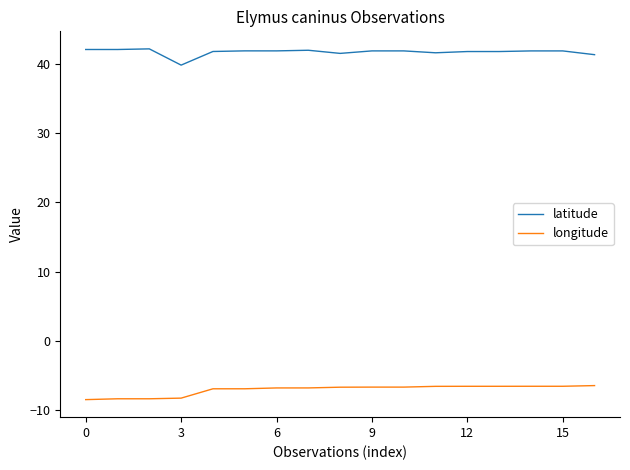

True or false: longitude and latitude cross at least once.

False